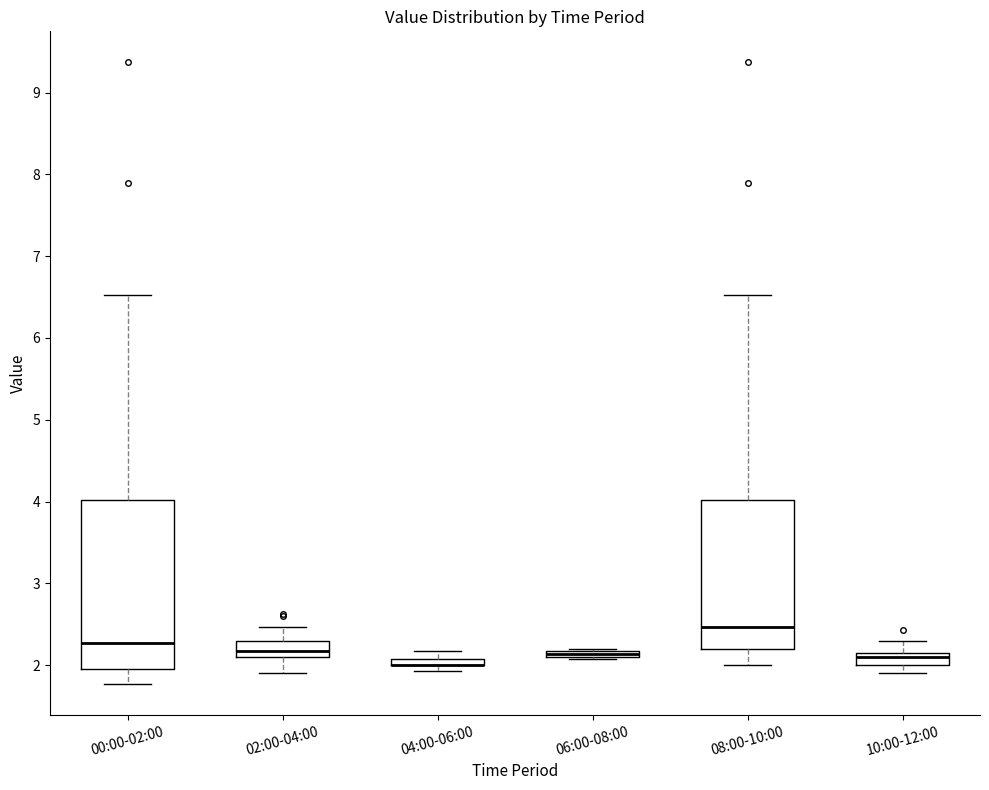

Where is the lower edge of the box for 06:00-08:00 on the y-axis? The values are not printed on the chart, so give them approximately, as read against the axis.

2.1